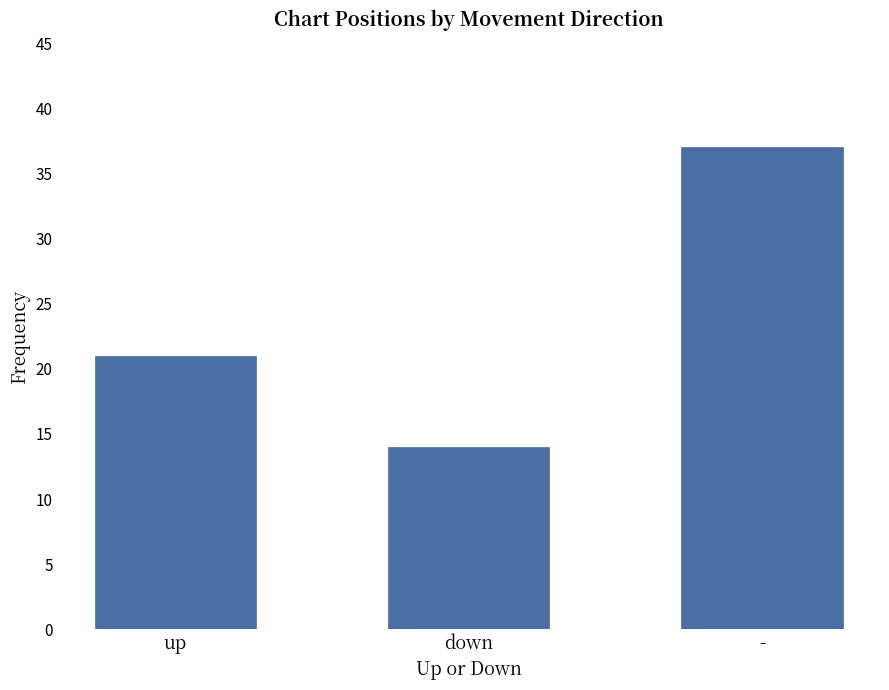

At which label is the value closest to 25?

up